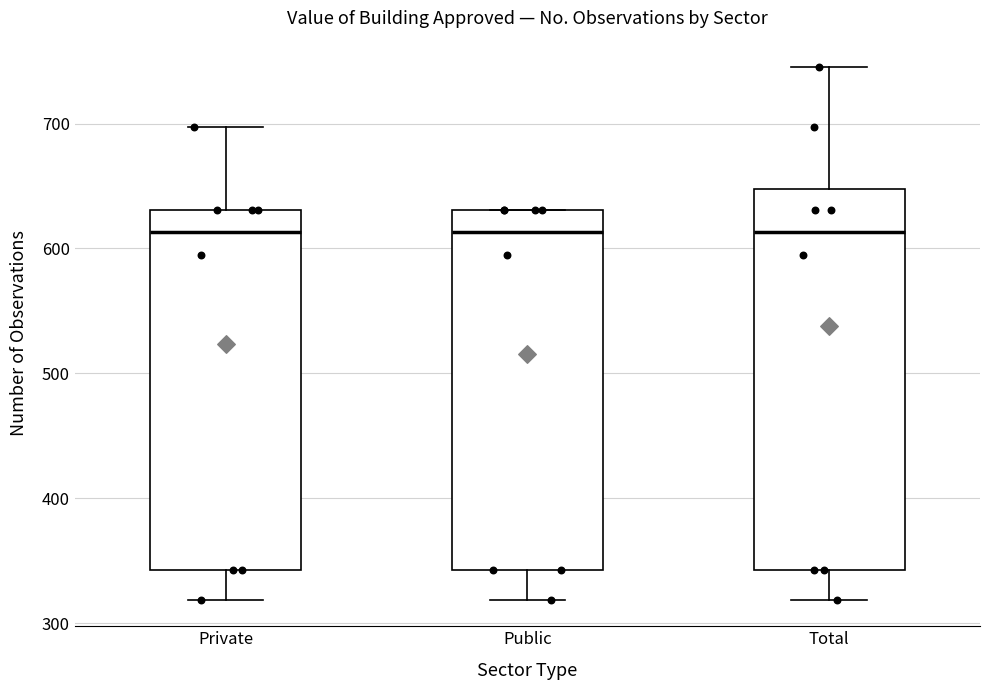

Which box is the tallest, from its lower edge to its upper edge?

Total